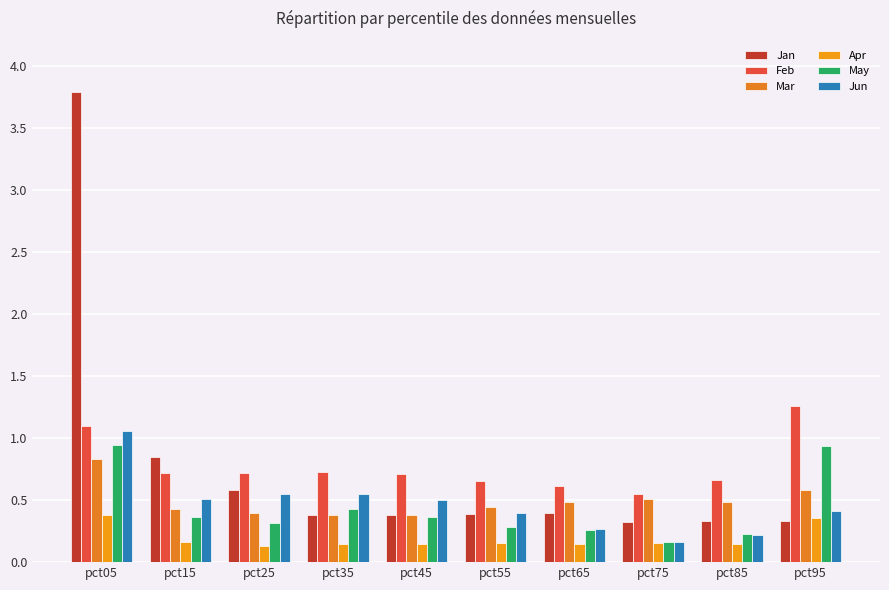

Does the chart contain stacked bars?

No